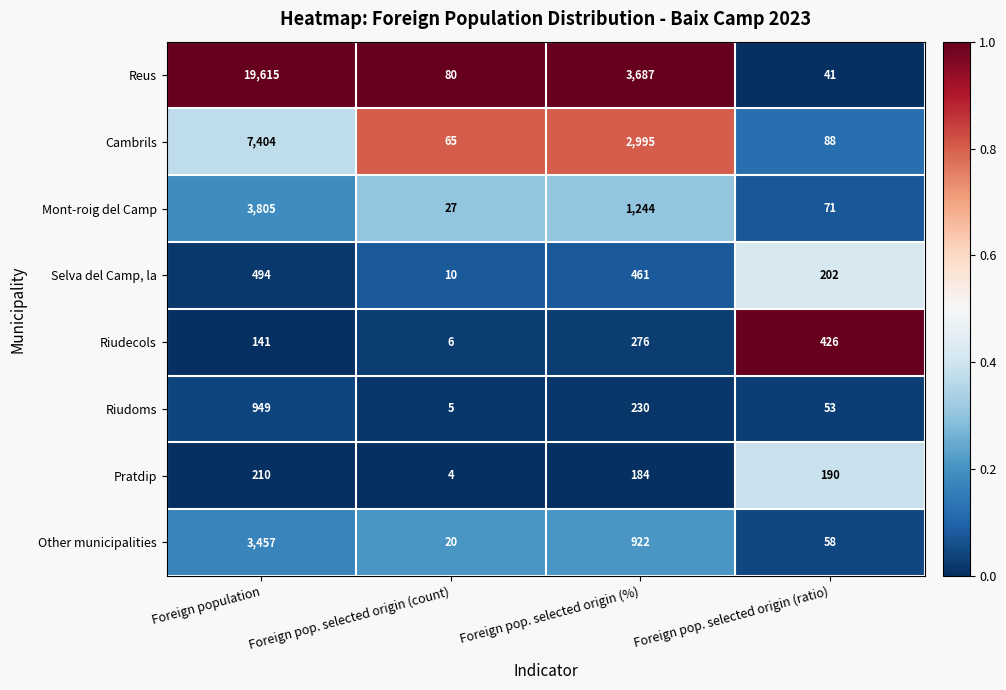

What is the difference between the second highest and minimum values in the Selva del Camp, la series?

451